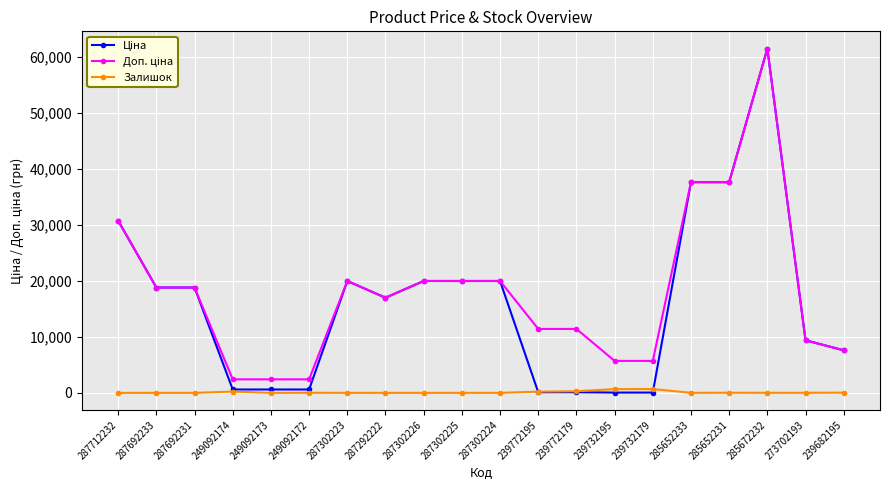

At which category is the sum across all series the highest?

285672232